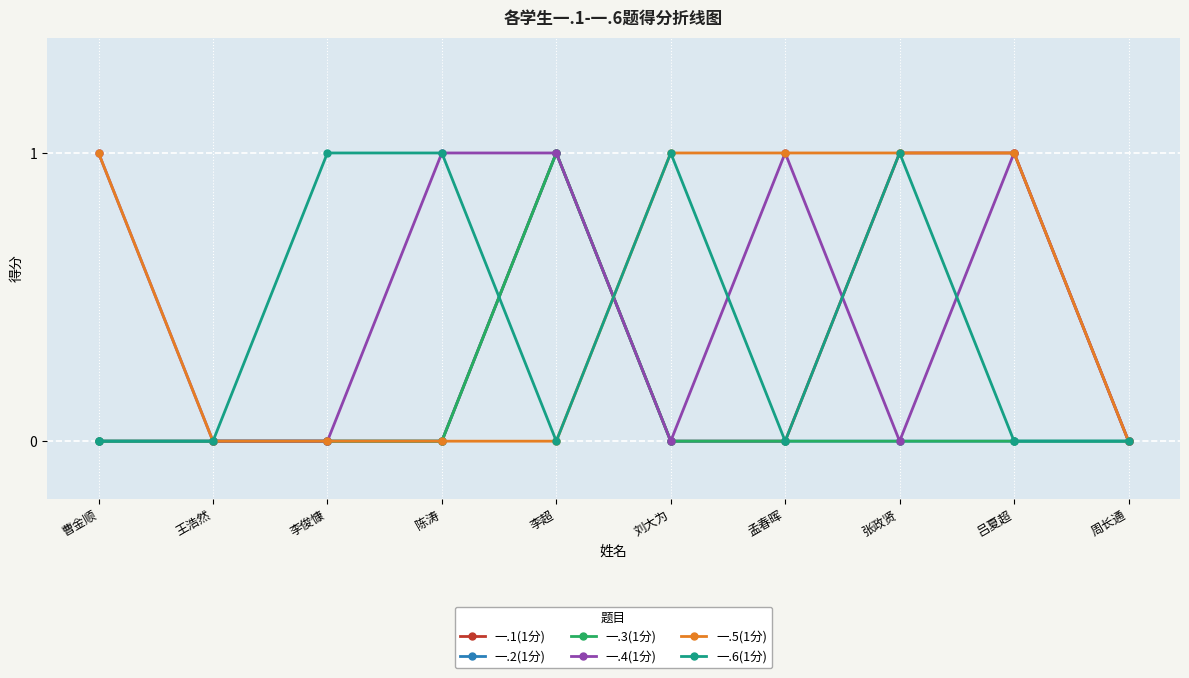

Which label corresponds to the smallest value in the chart?

曹金顺